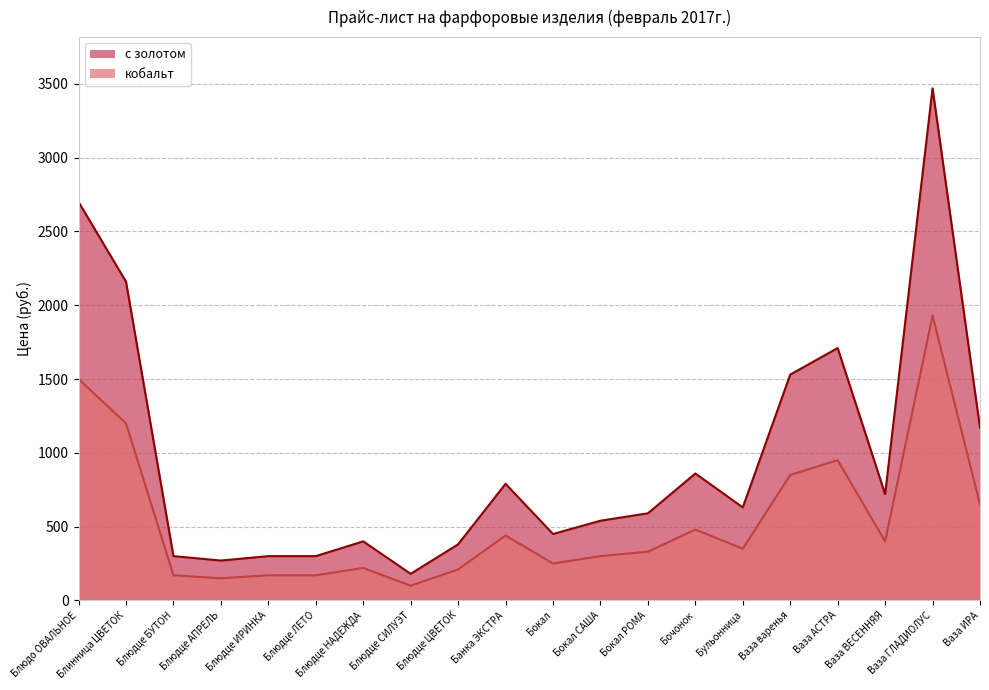

True or false: кобальт and с золотом cross at least once.

False